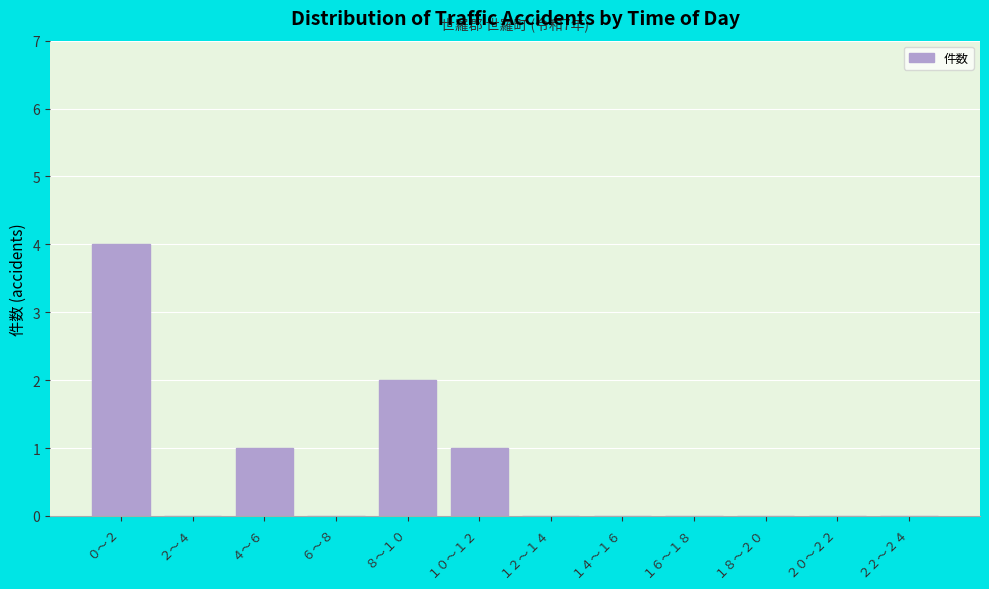

Reading right to left, extract all data points from this chart.

２２～２４=0	２０～２２=0	１８～２０=0	１６～１８=0	１４～１６=0	１２～１４=0	１０～１２=1	８～１０=2	６～８=0	４～６=1	２～４=0	０～２=4